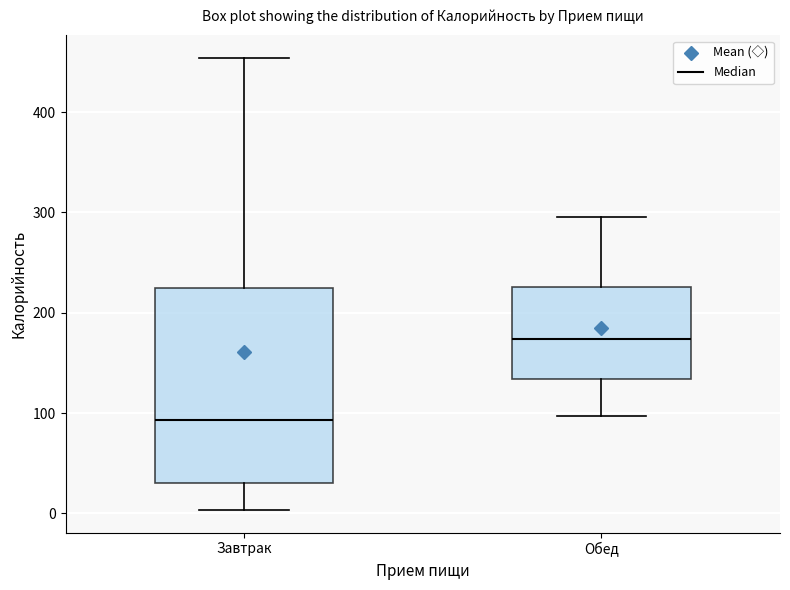

Reading left to right, transcribe this box plot: for each box, give where its median line is, the range the box spans, and where its two whiskers end, as read against the y-axis. The values are not printed on the chart, so give them approximately, as read against the axis.

Завтрак: median 90, box 30 to 220, whiskers 0 to 450
Обед: median 170, box 130 to 230, whiskers 100 to 300